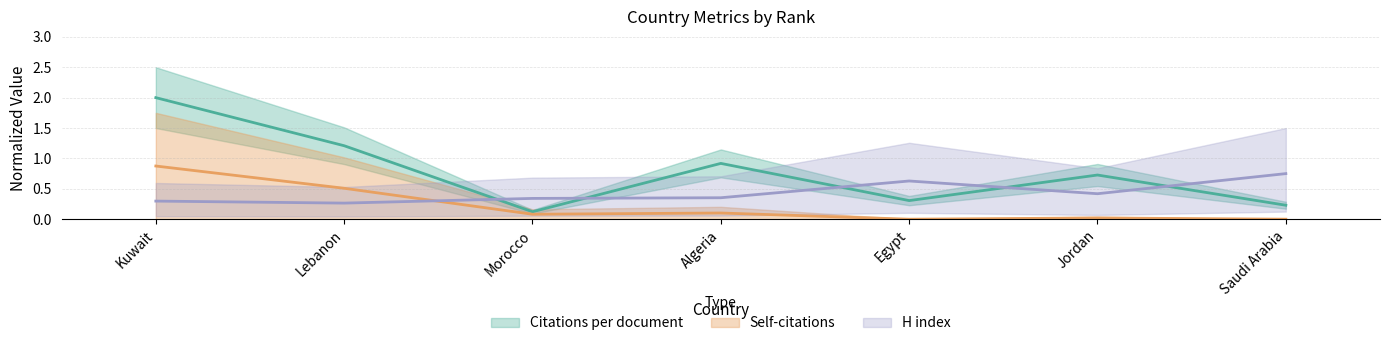

In Citations per document, how many points are higher than both neighbors (excluding endpoints)?

2